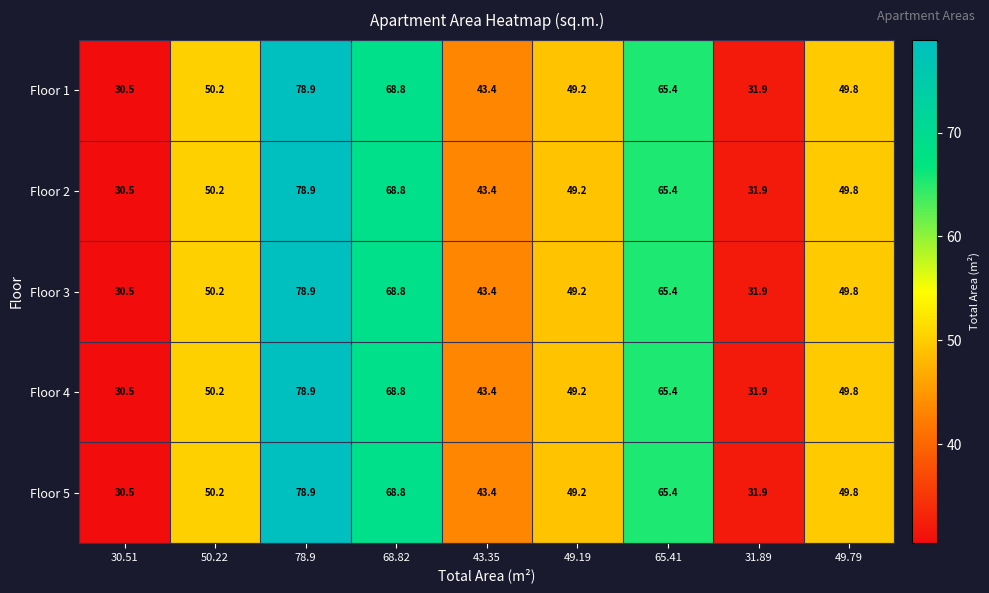

At which label is Floor 1 closest to 54?

50.22